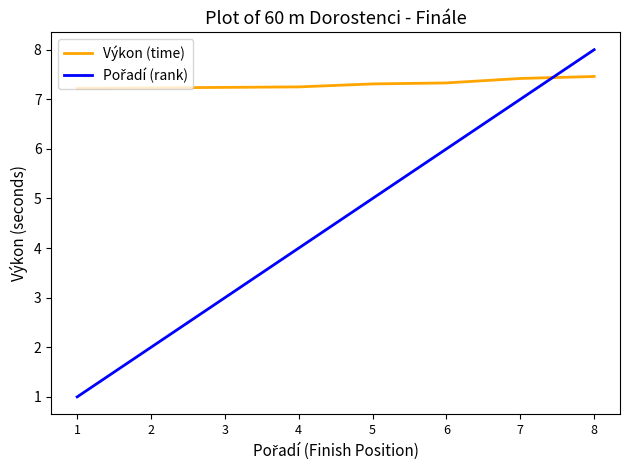

What is the minimum value shown in the chart?

1.0